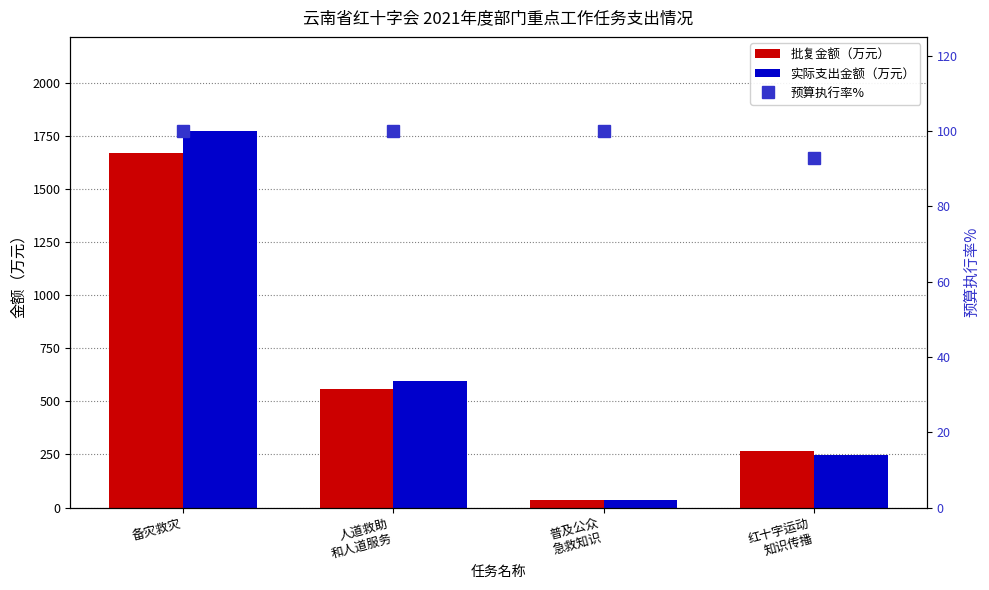

What is the approximate value of 批复金额（万元） at 普及公众
急救知识?

35.0